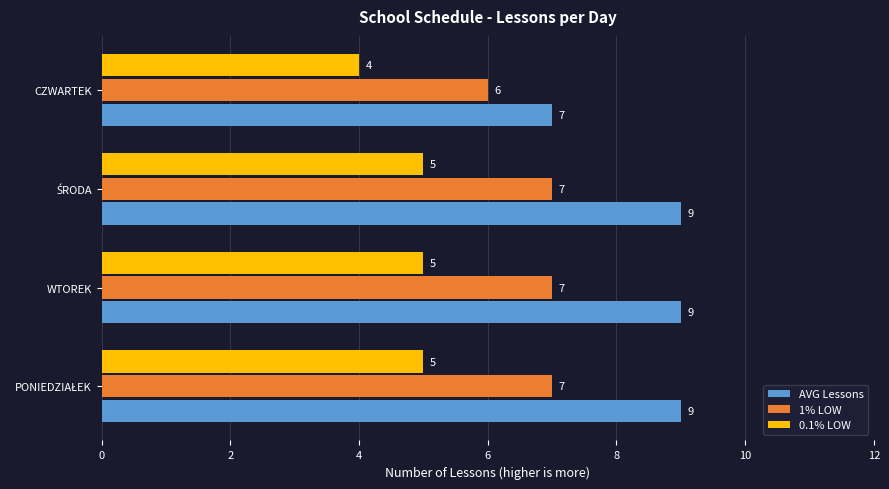

Count the 1% LOW values in the range 7 to 8.

3